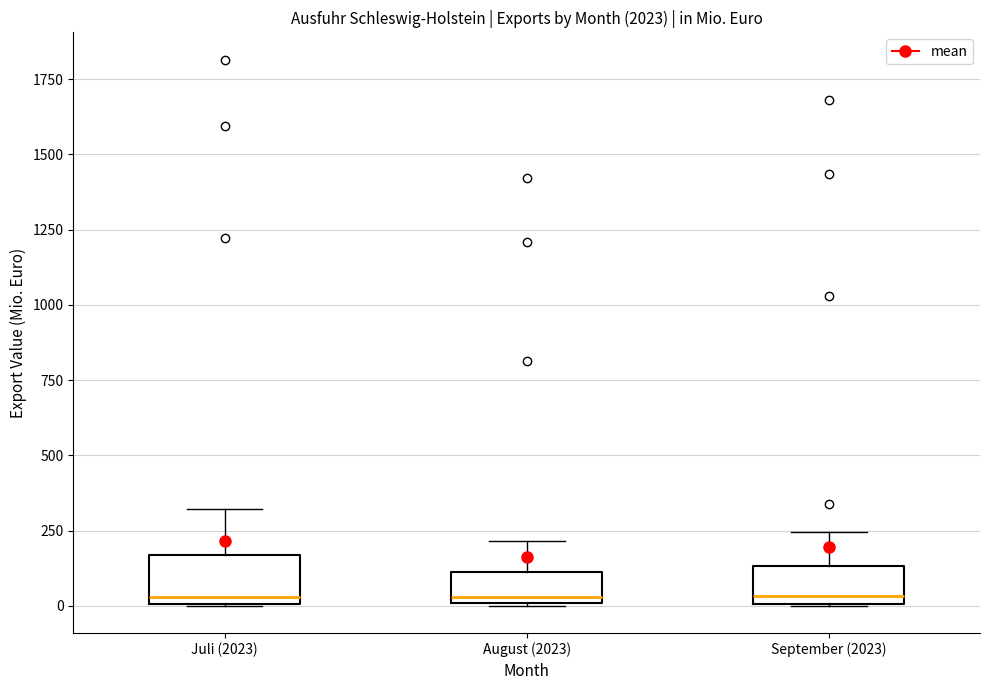

Reading left to right, read every box against the y-axis: the position of its median line, the range the box covers, and the ends of its whiskers. The values are not printed on the chart, so give them approximately, as read against the axis.

Juli (2023): median 50, box 0 to 150, whiskers 0 to 300
August (2023): median 50, box 0 to 100, whiskers 0 to 200
September (2023): median 50, box 0 to 150, whiskers 0 to 250